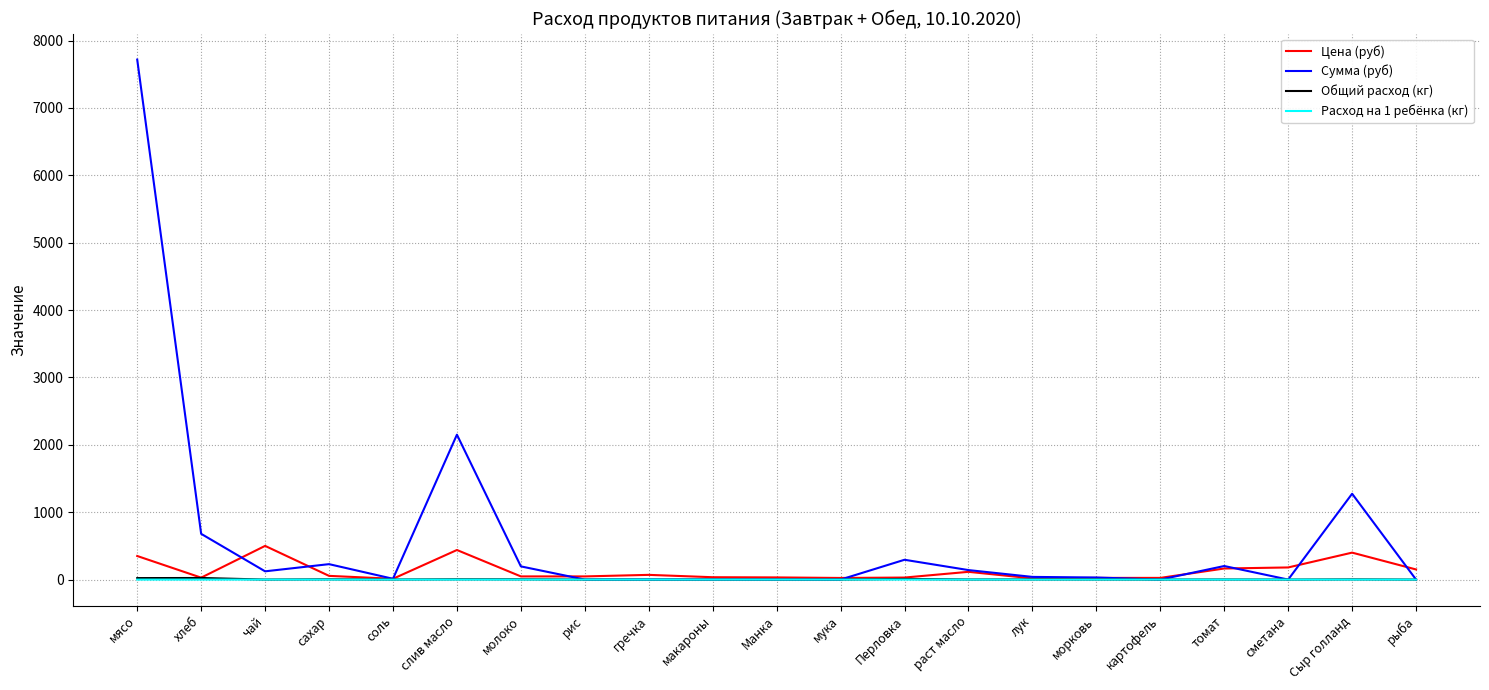

At which category does the chart reach its peak across all series?

мясо